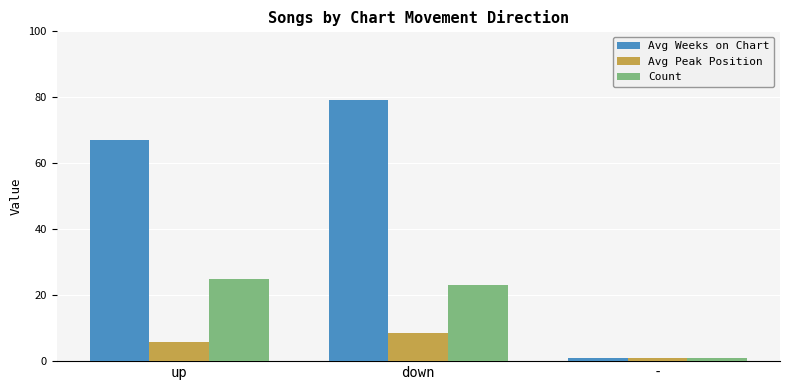

Between down and -, which series saw the biggest shift?

Avg Weeks on Chart